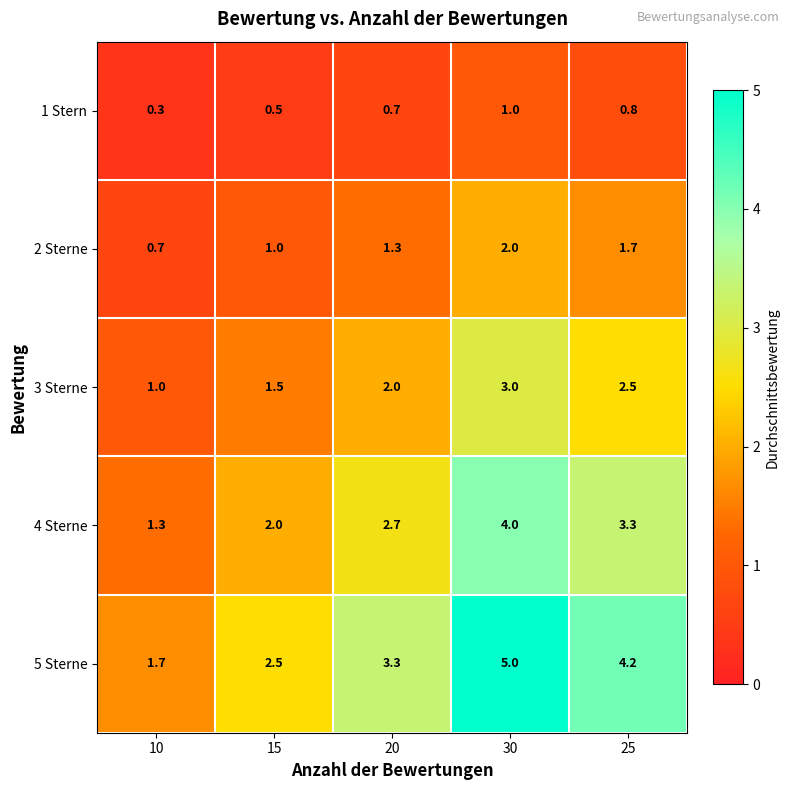

How many categories are shown in the chart?

5